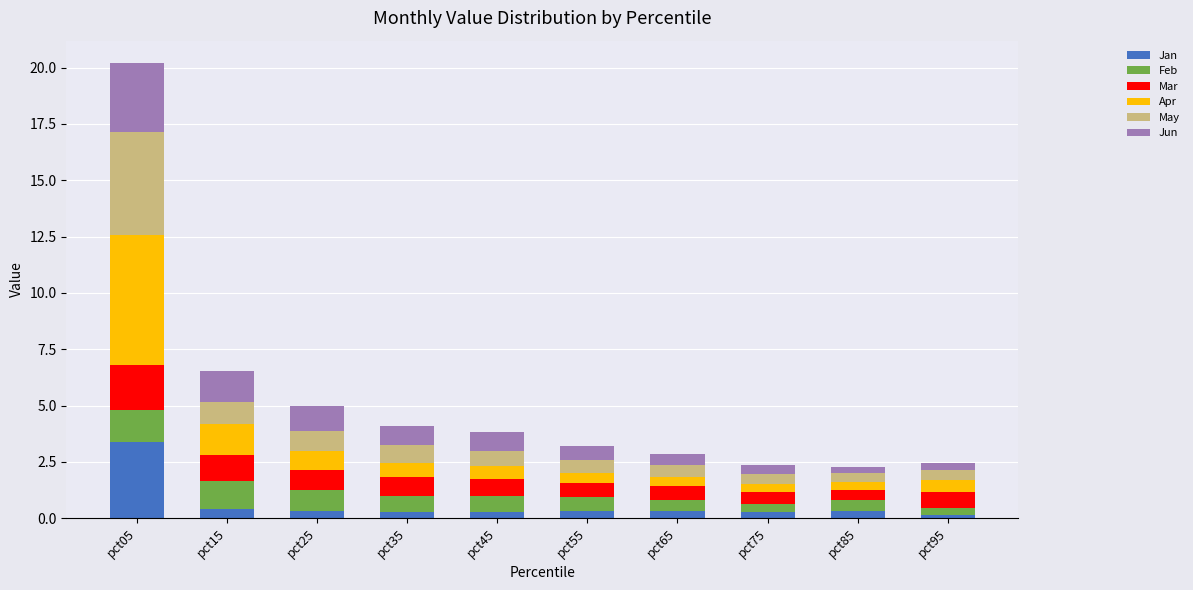

At which category is the sum across all series the highest?

pct05